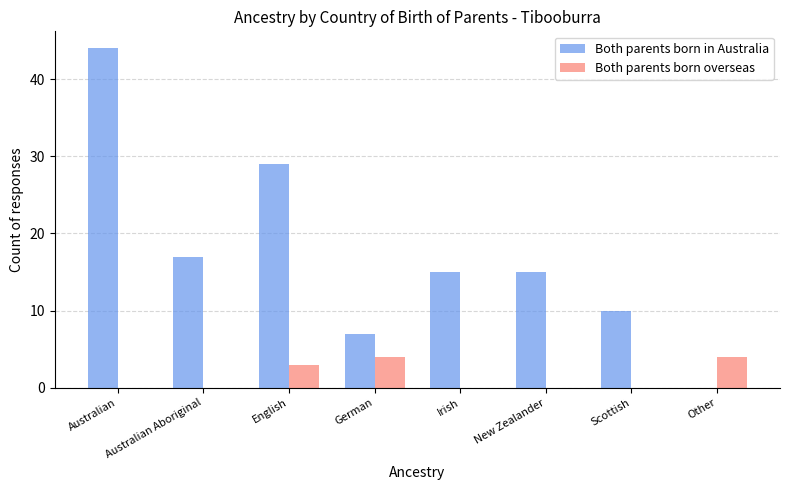

Between English and New Zealander, which series saw the biggest shift?

Both parents born in Australia